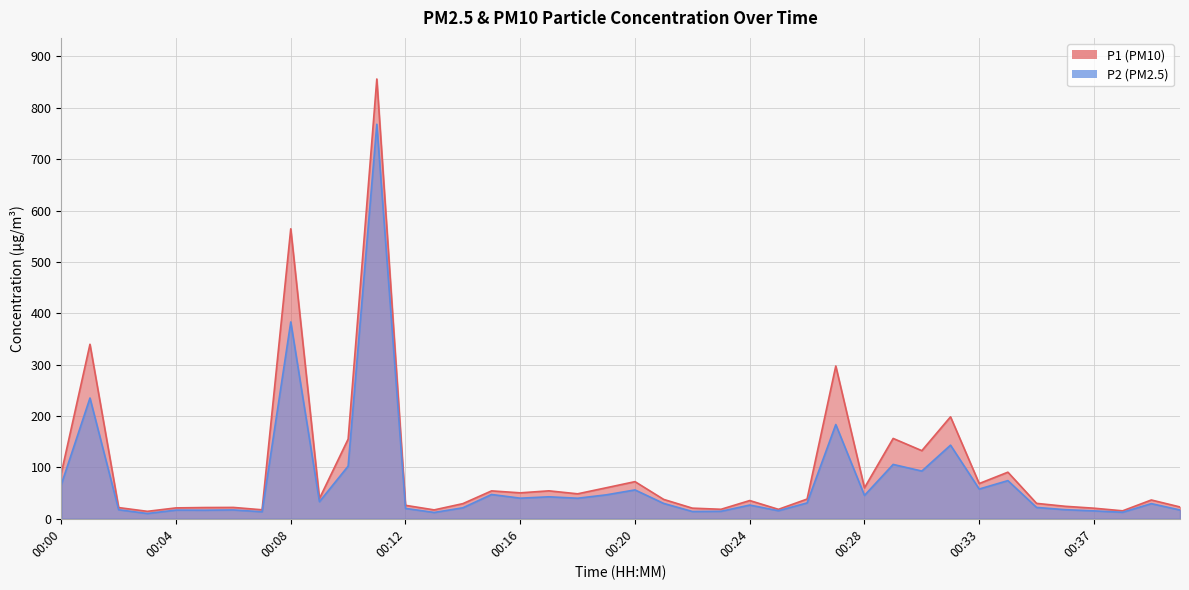

Read the P1 value at 00:37.

20.6